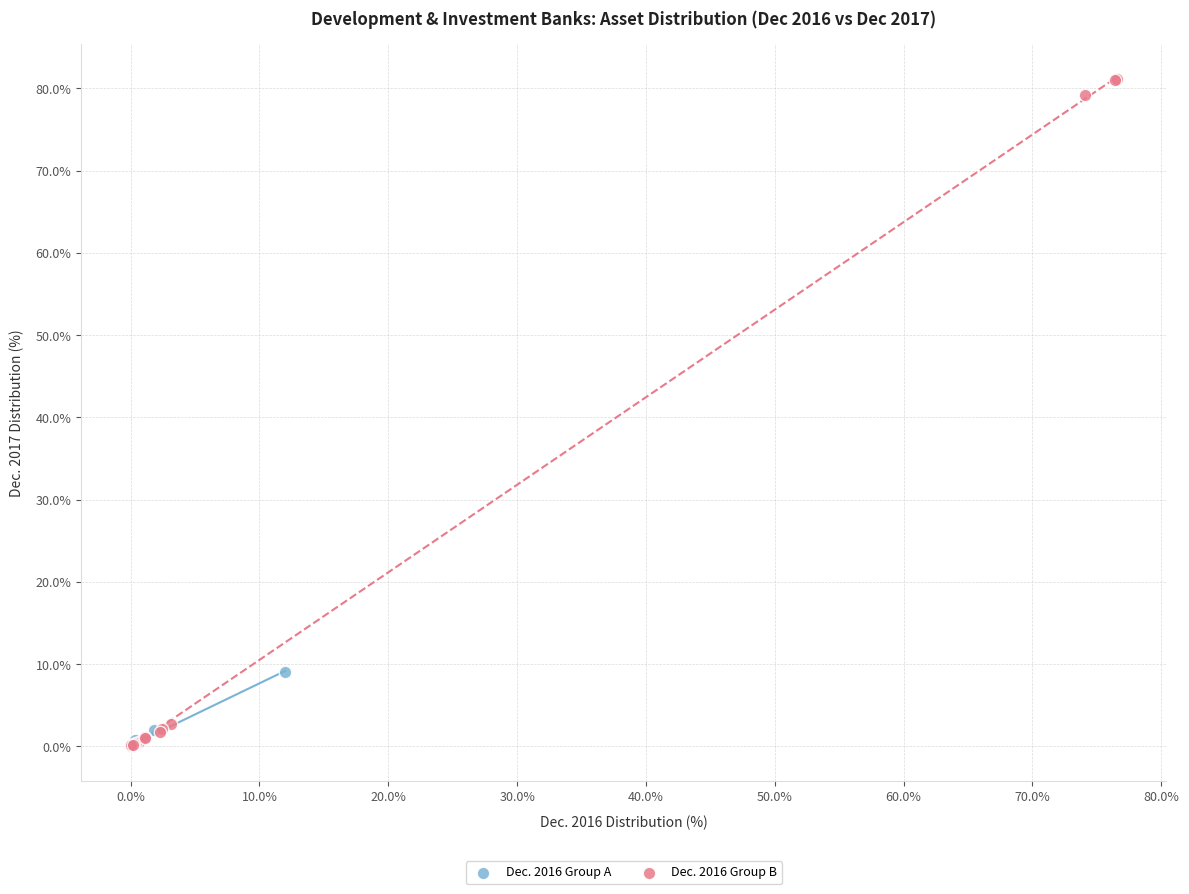

Which series reaches the maximum Y coordinate?

Dec. 2016 Group B